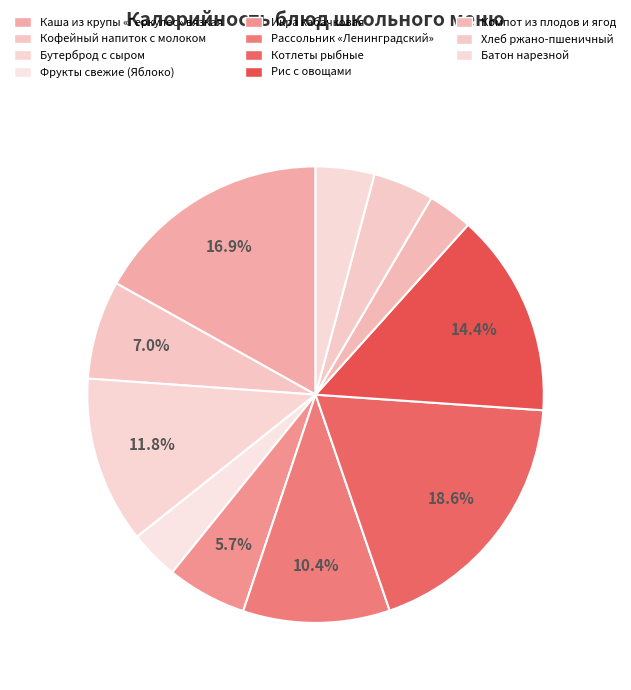

Does any single category account for the majority?

No